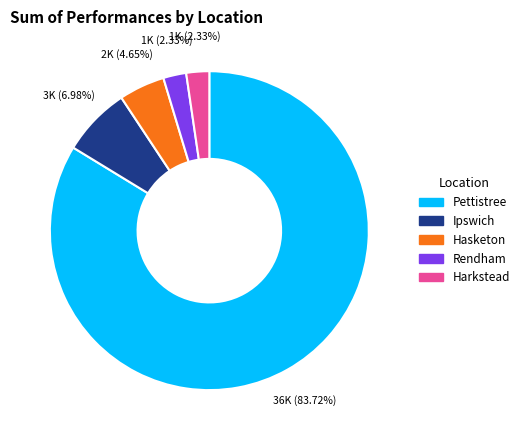

What portion of the pie excludes Ipswich?

93.0%